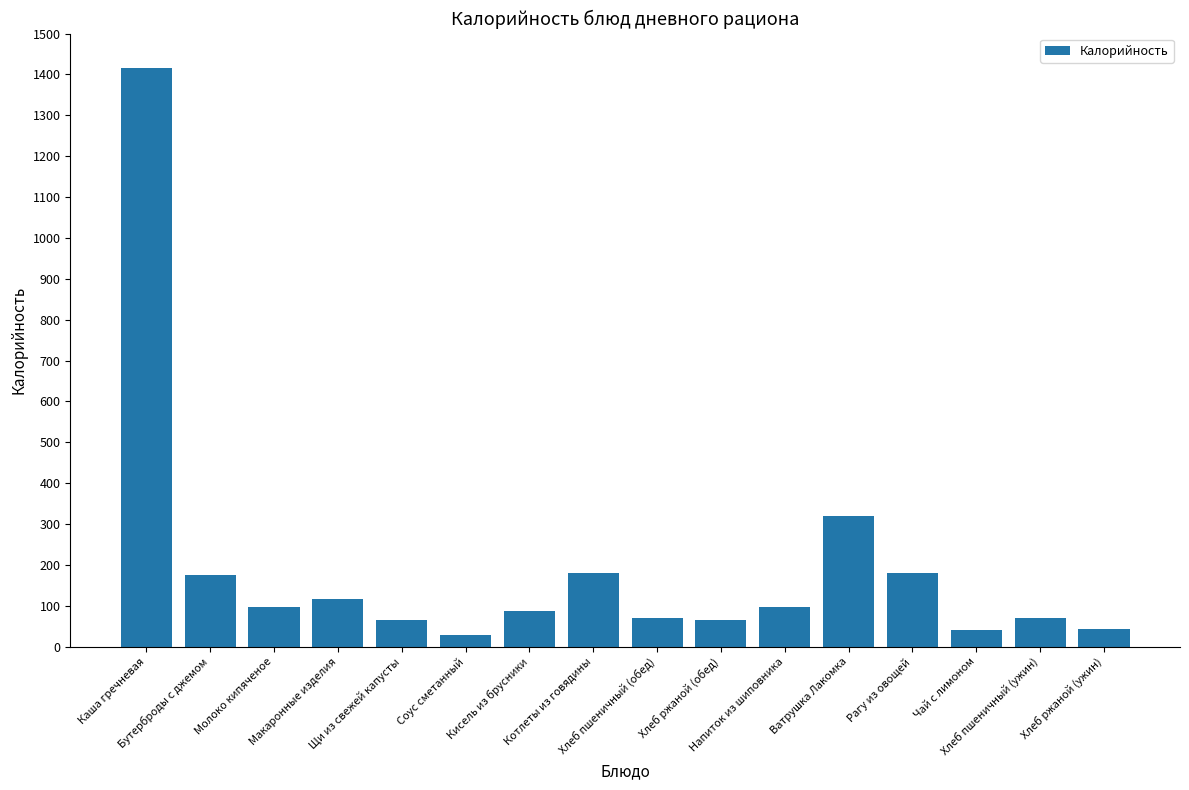

Is it true that the value at Ватрушка Лакомка is 319.1?

True